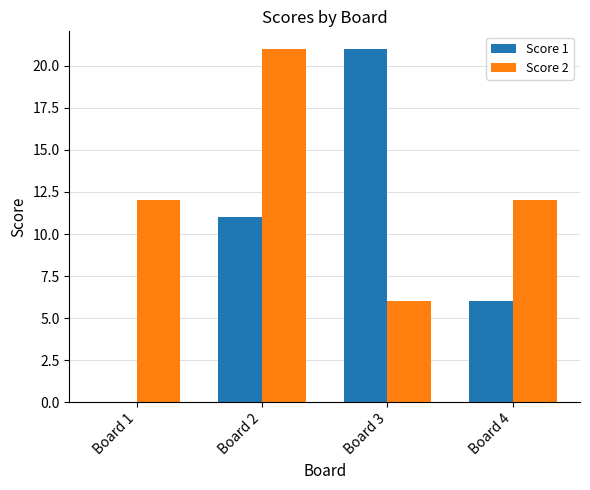

What are all the series names shown in the legend?

Score 1, Score 2